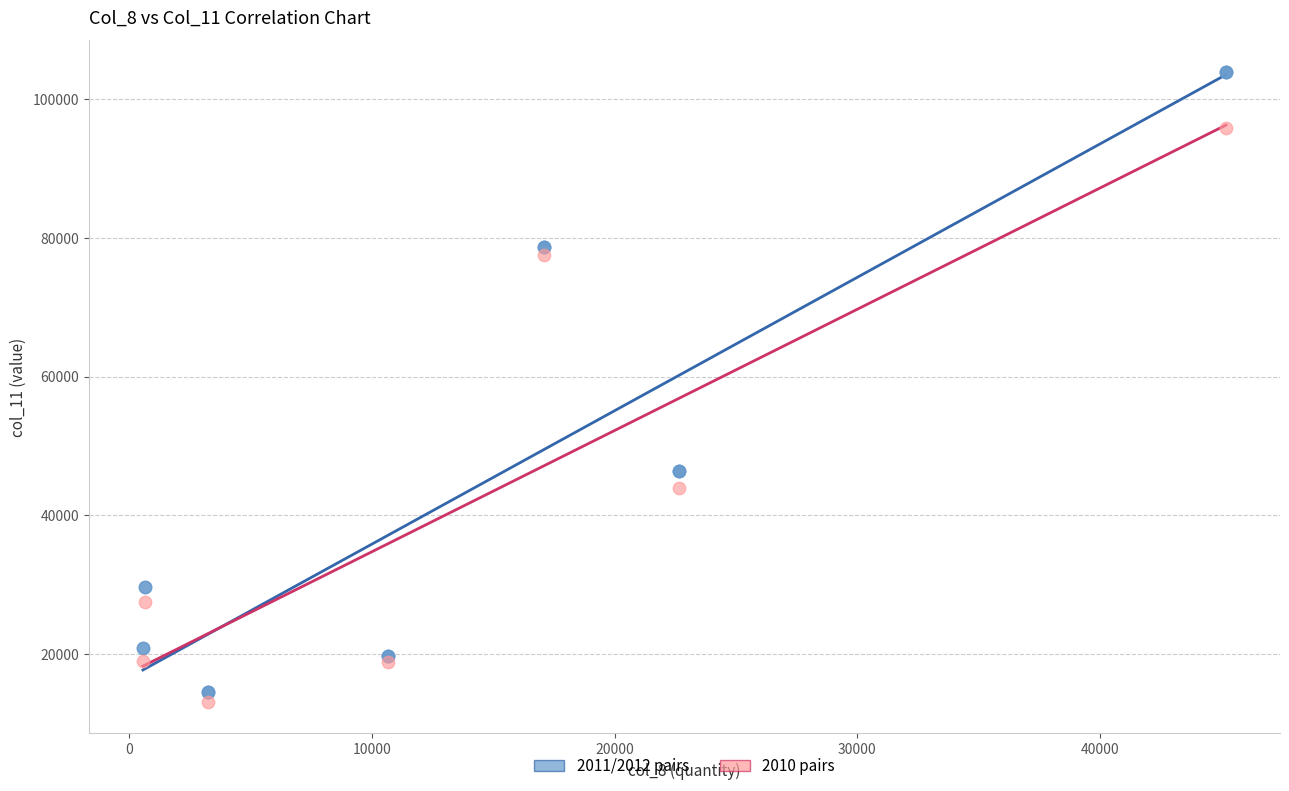

Which series reaches the maximum Y coordinate?

2011/2012 pairs